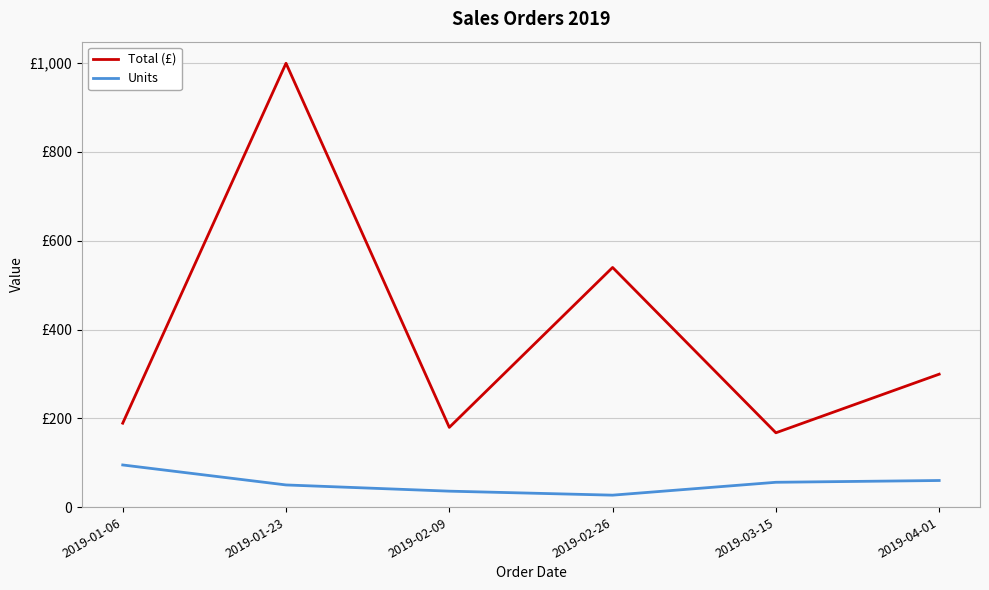

What is the difference between the maximum and minimum values in the Units series?

68.0